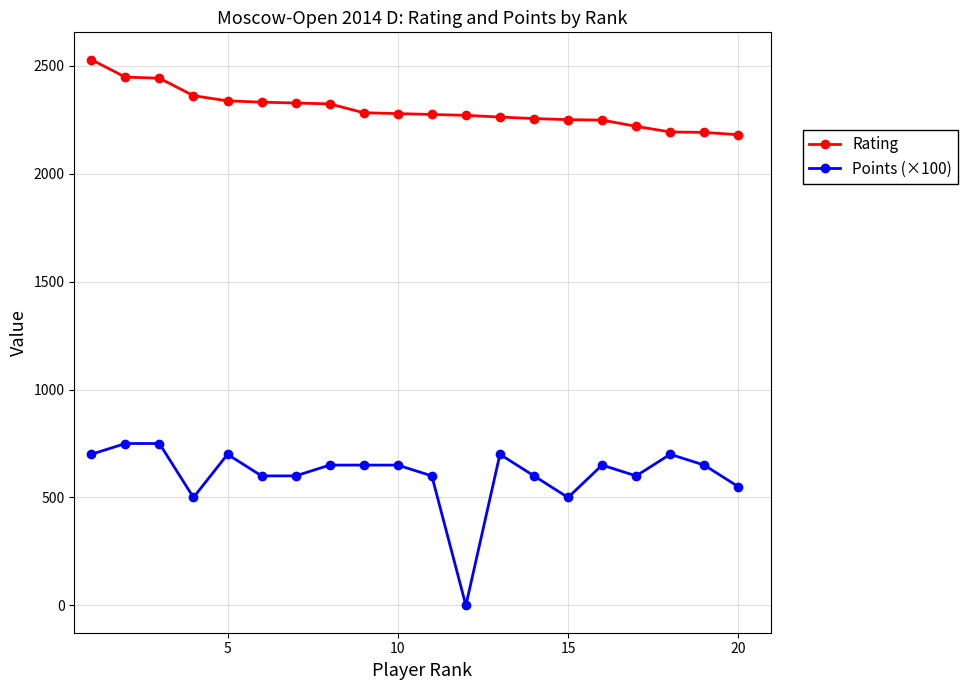

List the series in order of their peak value, lowest first.

Points (×100), Rating